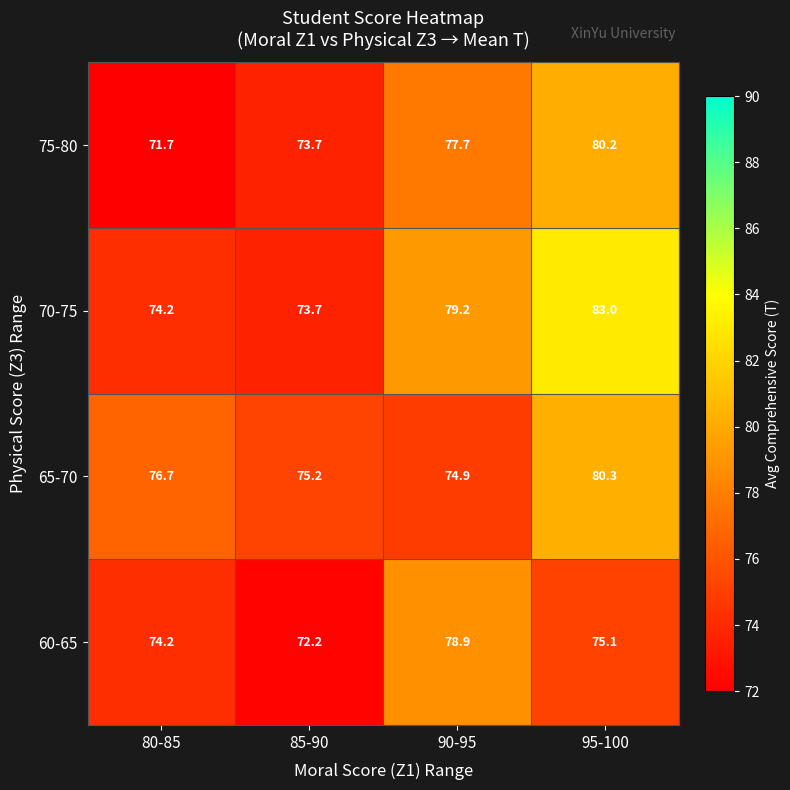

Rank the series at 95-100 from lowest to highest value.

60-65, 75-80, 65-70, 70-75